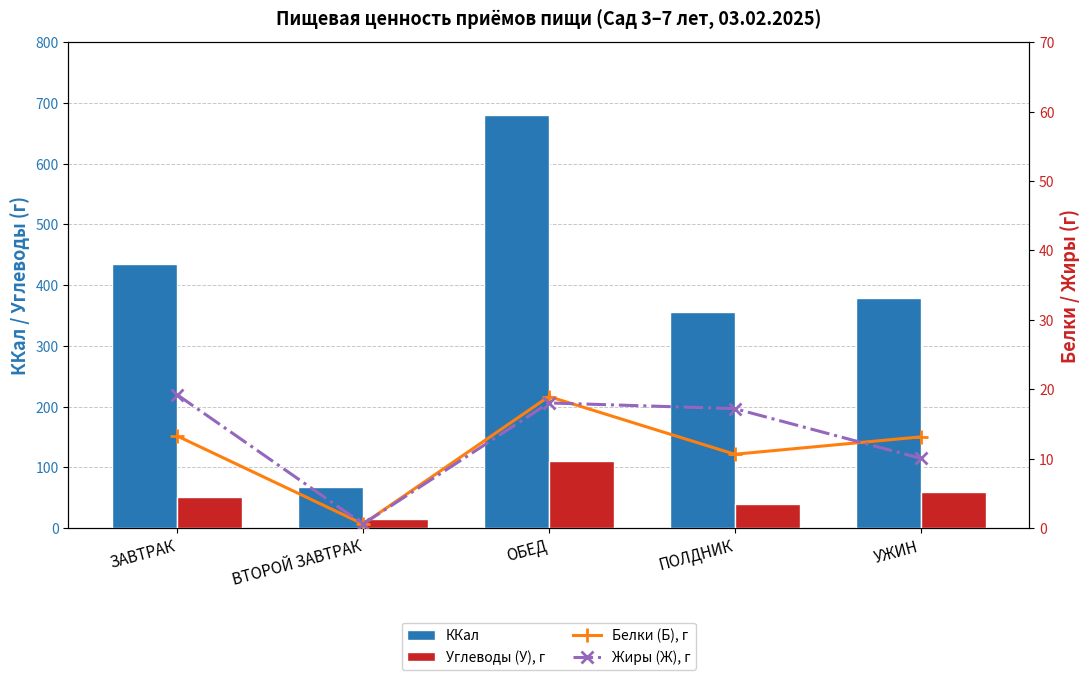

How many groups of bars are there?

5